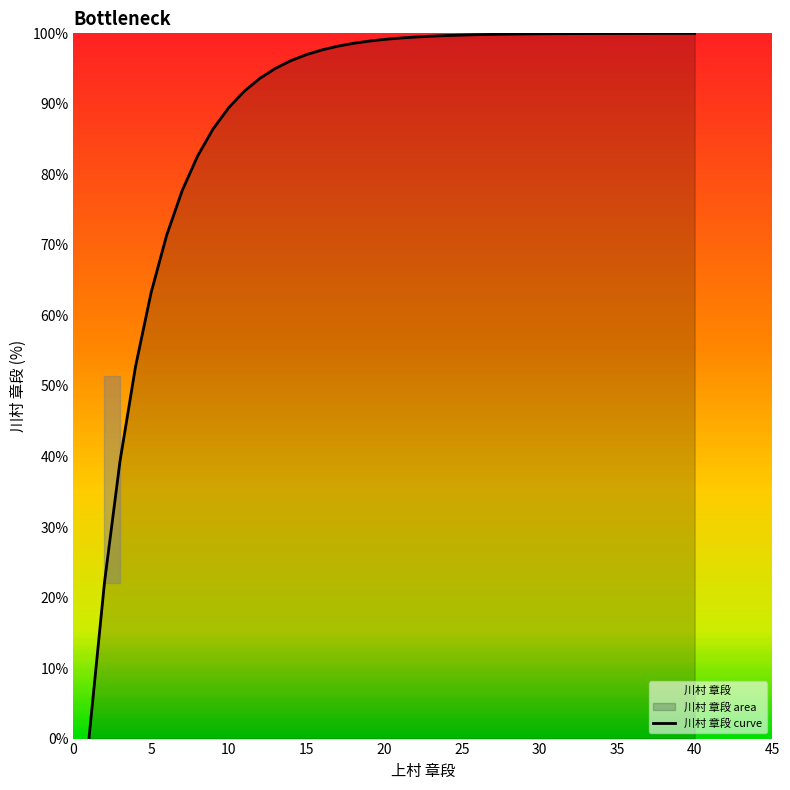

What is the sum of all values?

3547.9